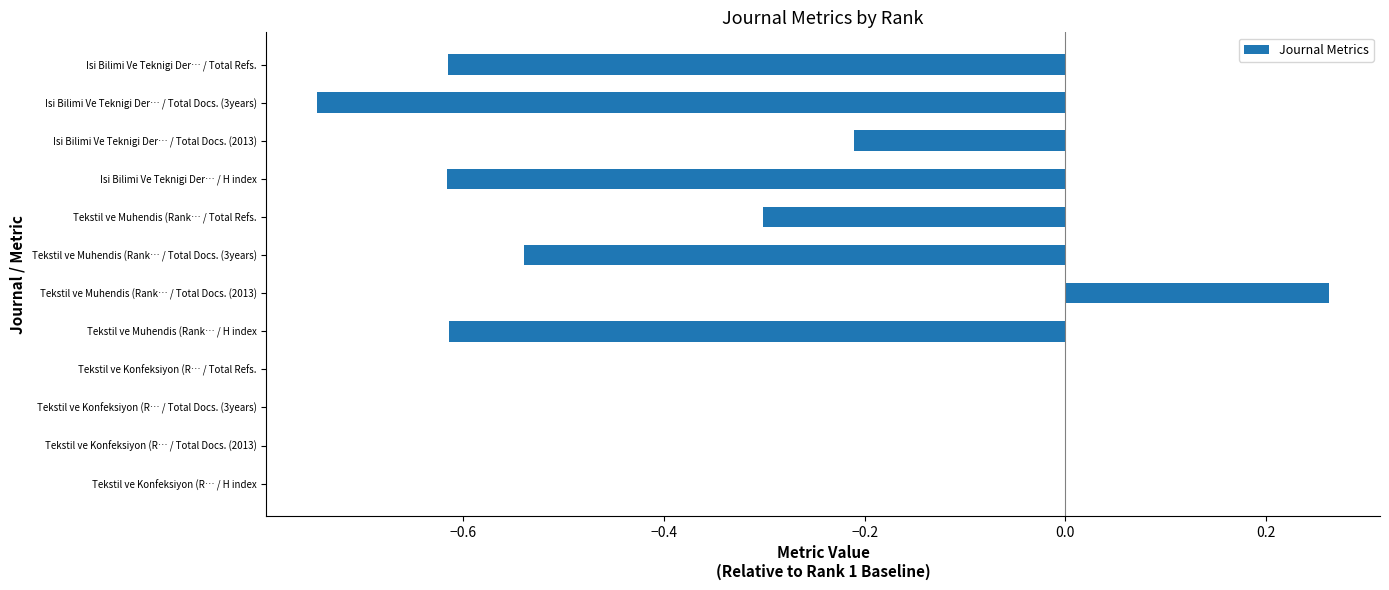

The chart shows a value of 0.5 at Tekstil ve Konfeksiyon (R… / Total Docs. (3years). True or false?

False